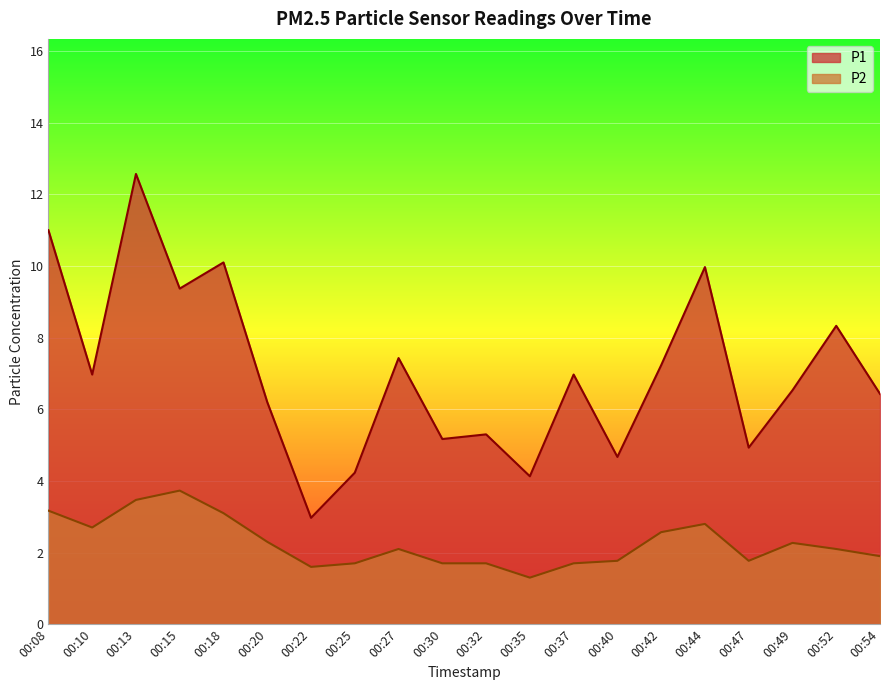

What is the difference between the P2 values at 00:35 and 00:27?

0.8